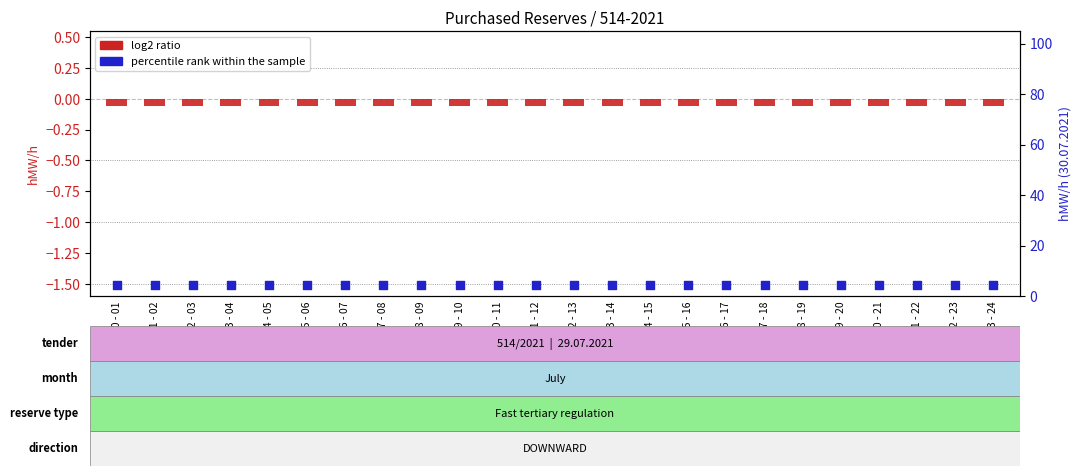

What is the total value across all series at 10 - 11?

4.1